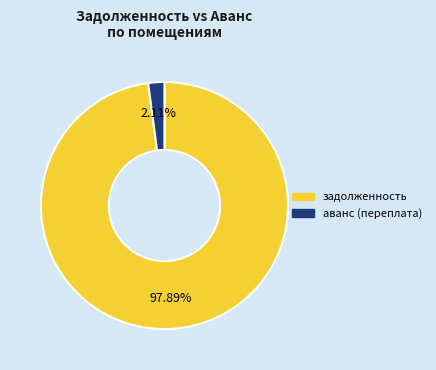

Combined, do задолженность and аванс (переплата) account for over 50%?

Yes